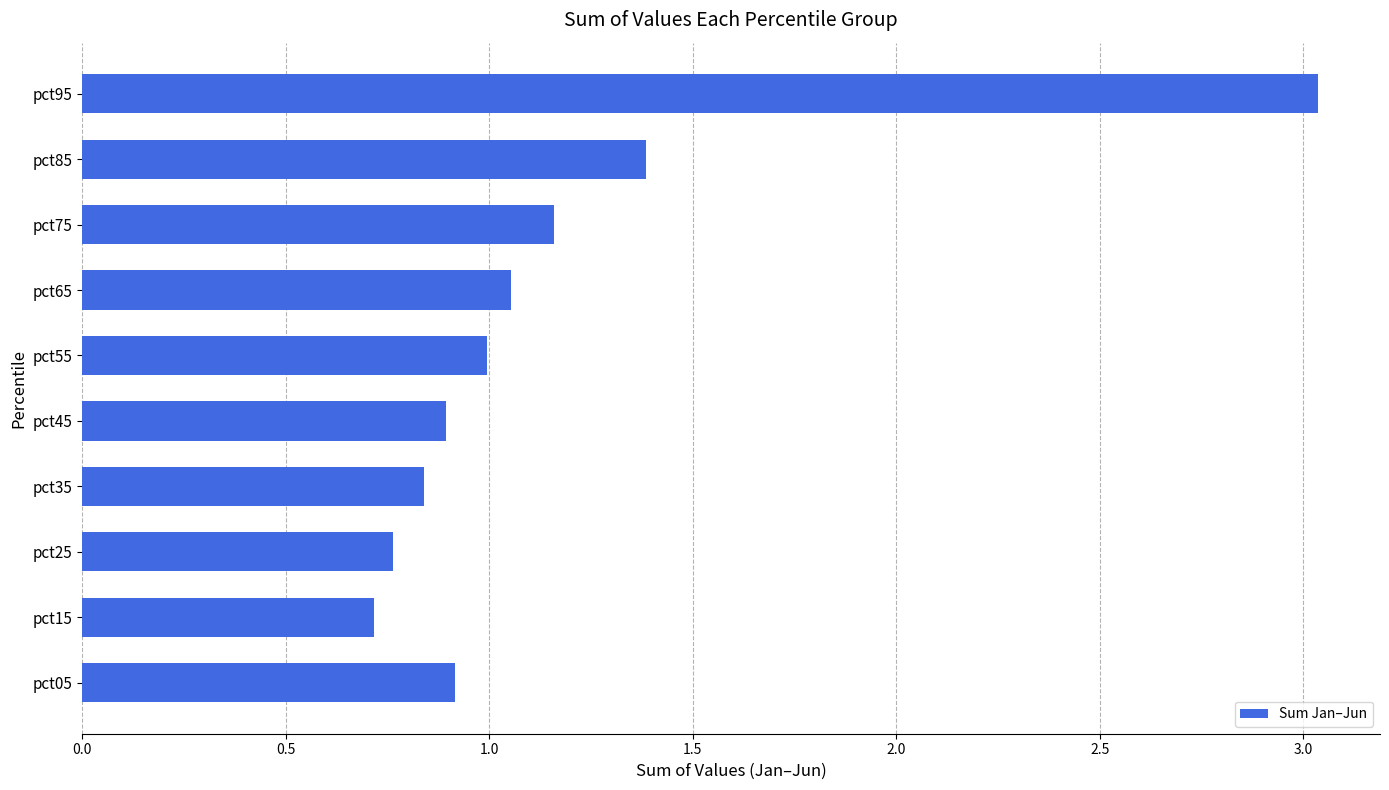

How many categories are shown in the chart?

10